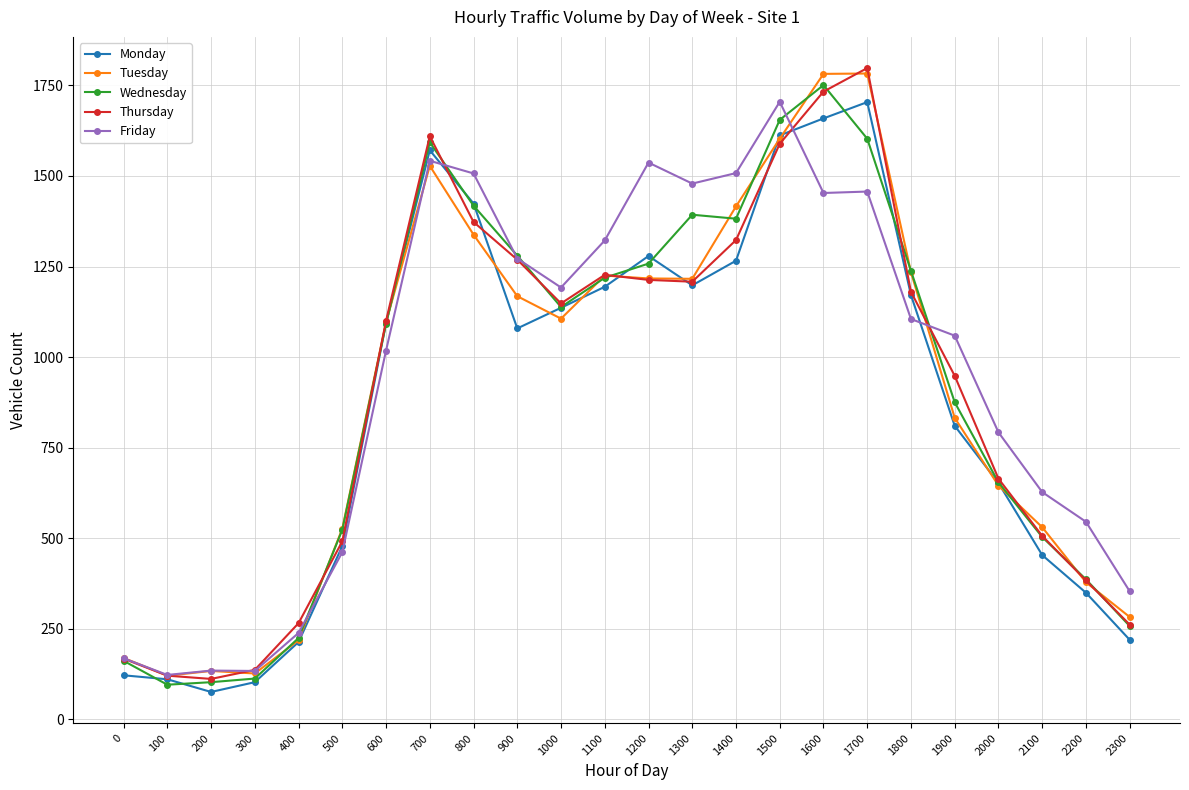

True or false: Wednesday has more than 1 interior local peaks.

True